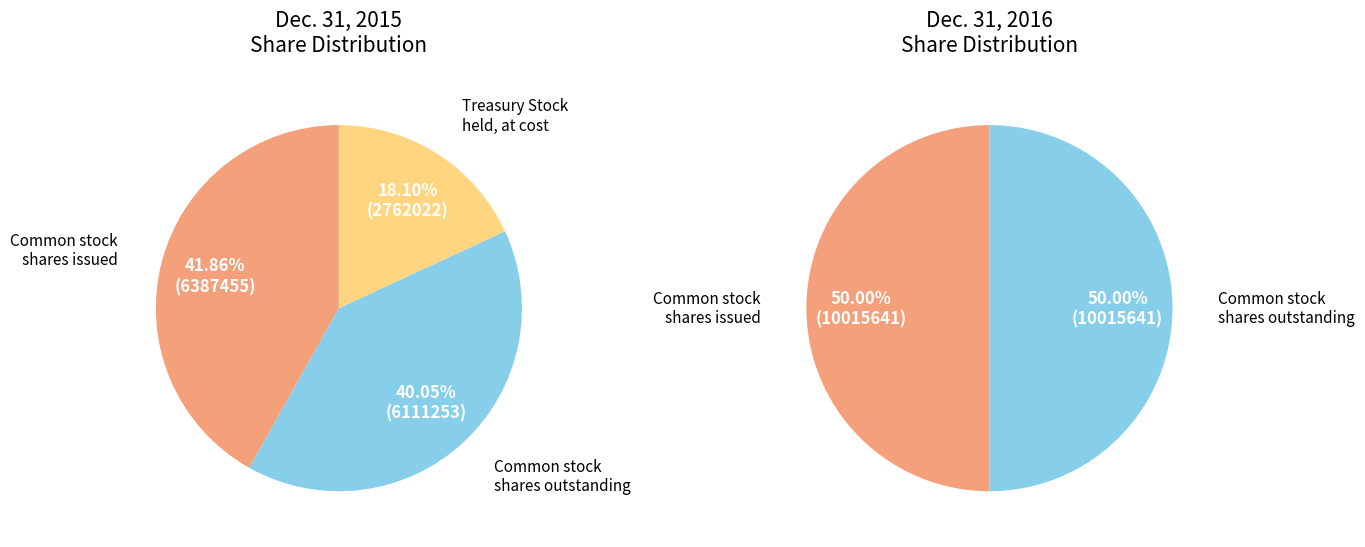

Is it true that Common stock shares outstanding is 47% of the pie?

False